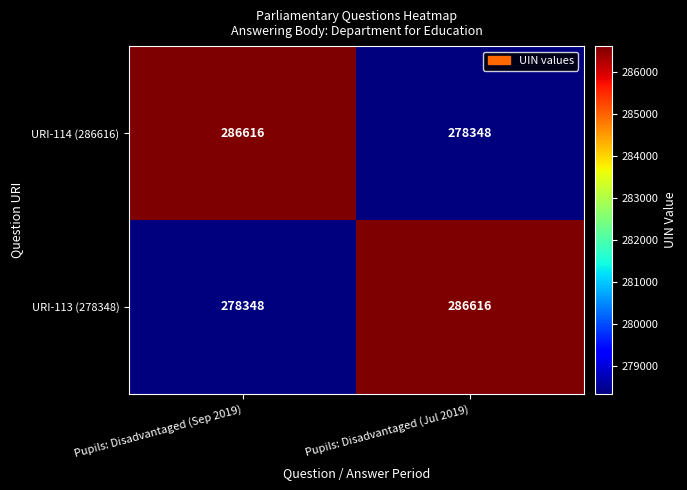

Where is URI-113 (278348) nearest to the value 282482?

Pupils: Disadvantaged (Sep 2019)